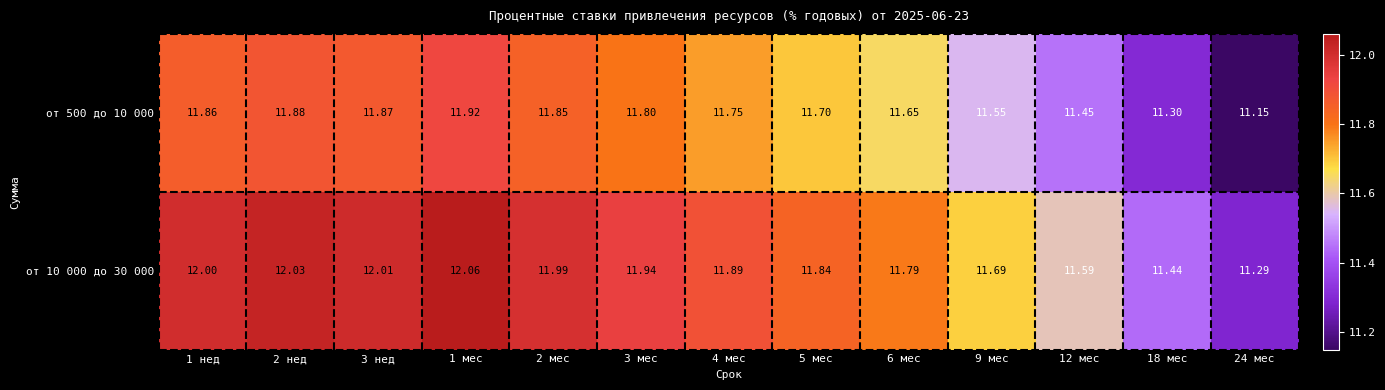

Is the value of от 500 до 10 000 at 18 мес greater than the value of от 10 000 до 30 000 at 2 нед?

No